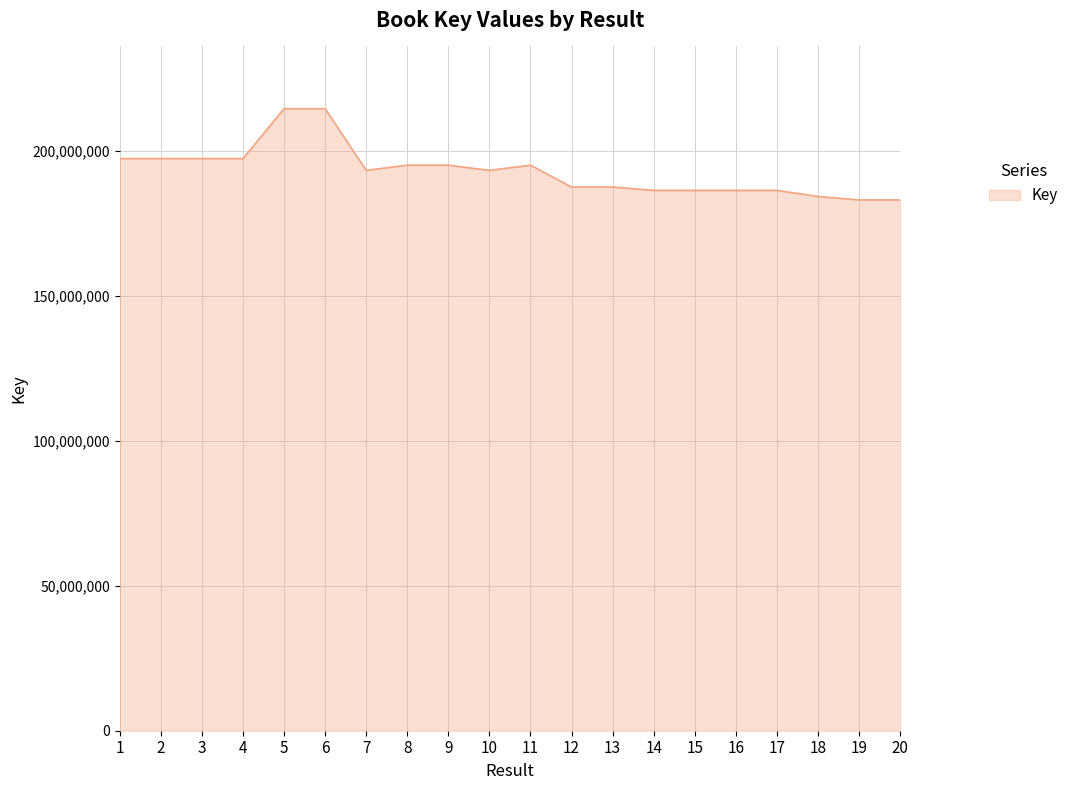

Does the chart have visible grid lines?

Yes